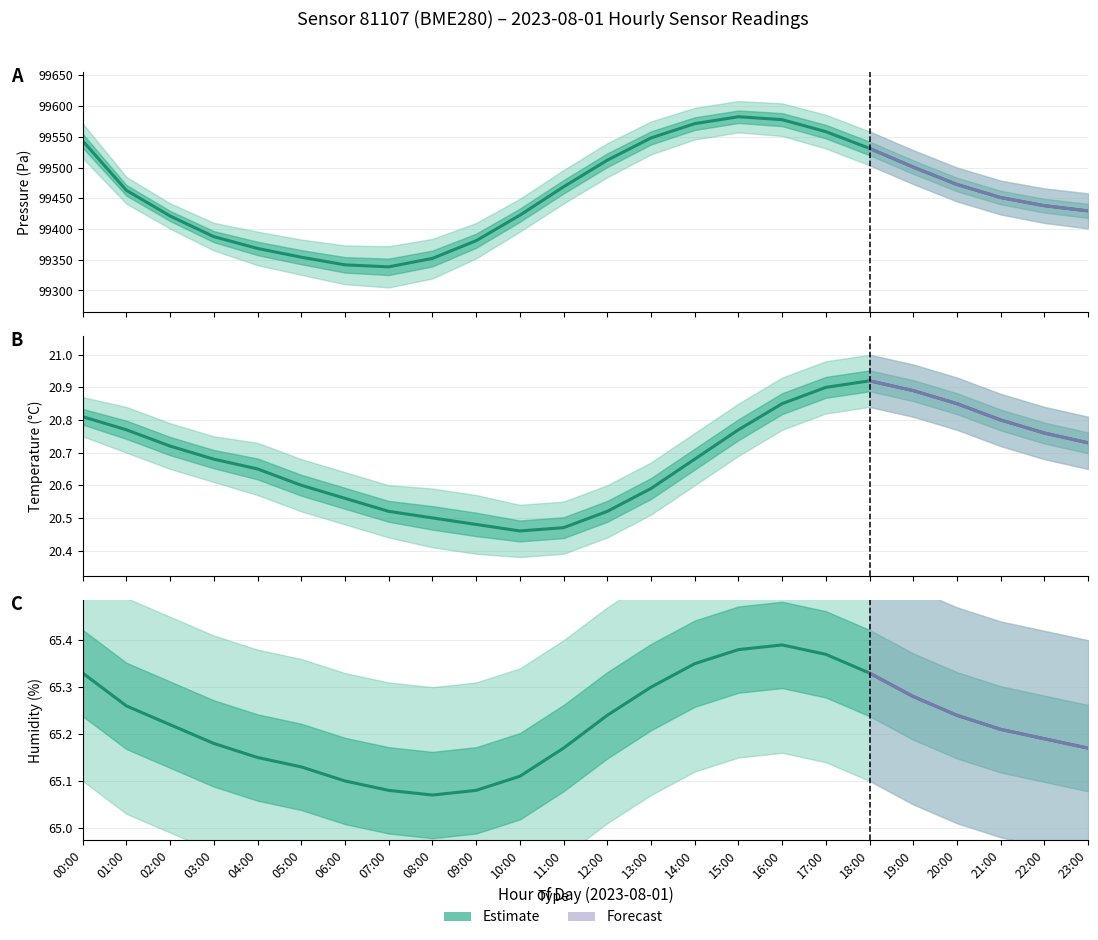

What is the average value?

65.2